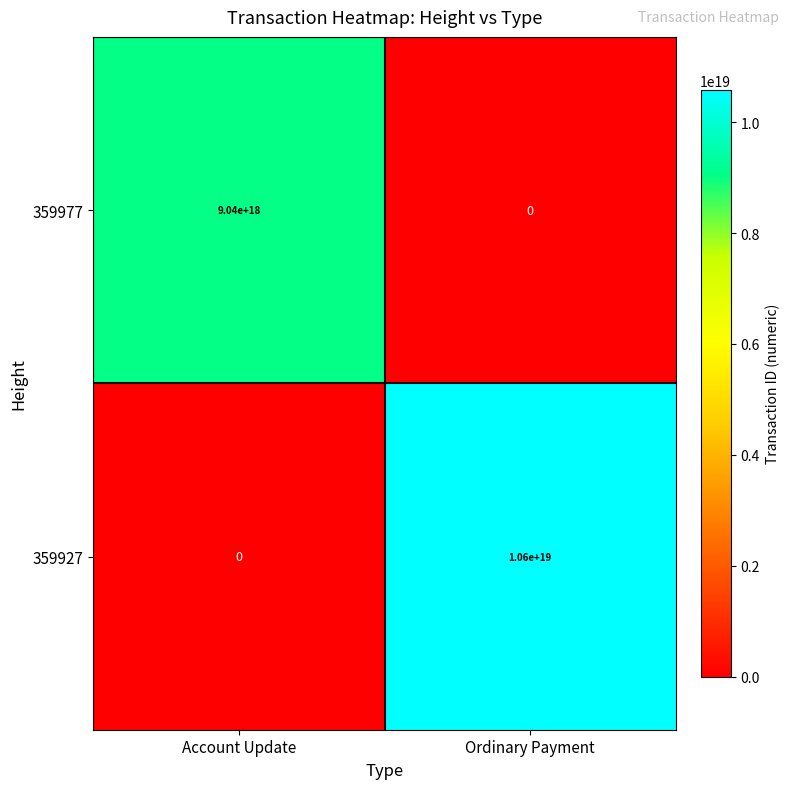

The value of 359927 at Account Update is 0. True or false?

True